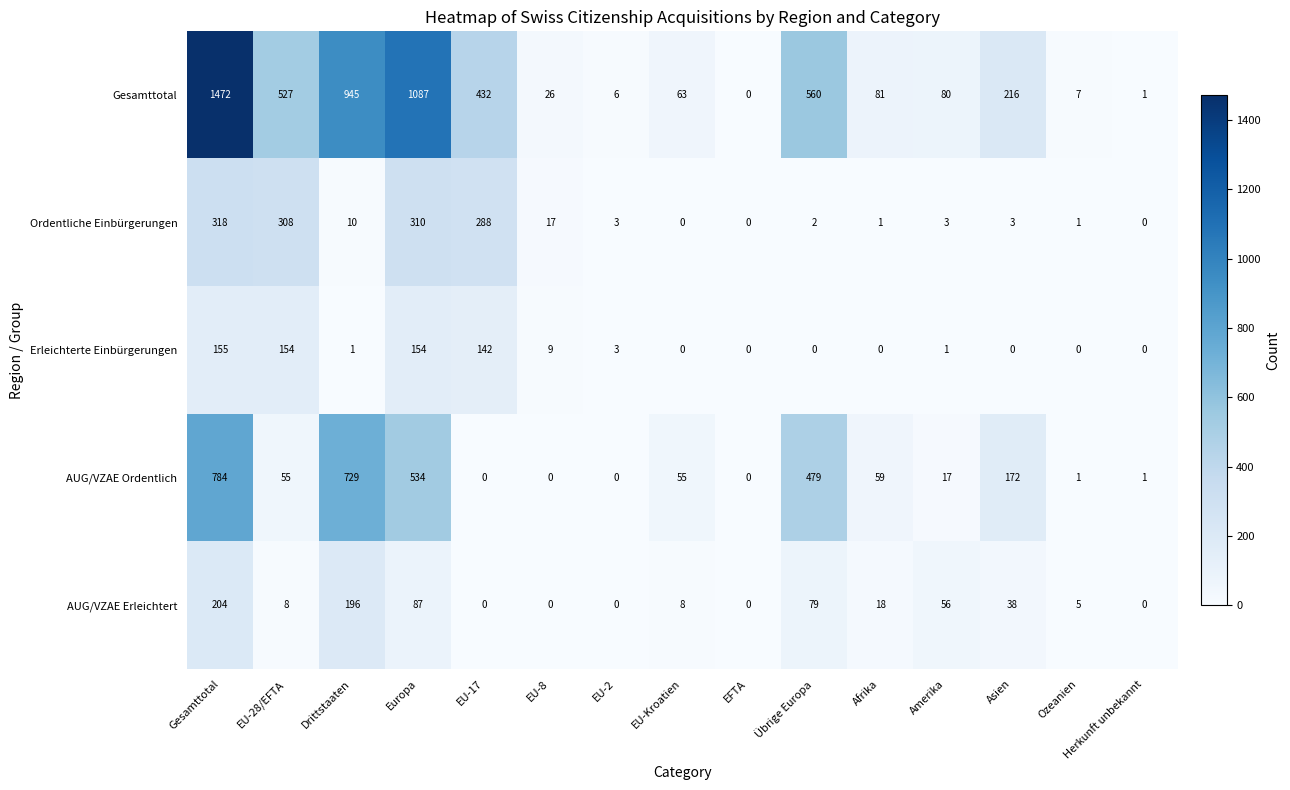

At which label does AUG/VZAE Erleichtert first exceed 8?

Gesamttotal